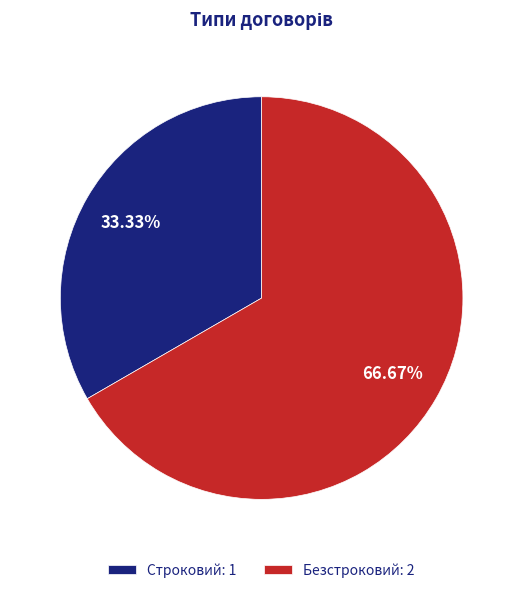

Approximately how many times larger is the value at Строковий compared to Безстроковий?

0.5